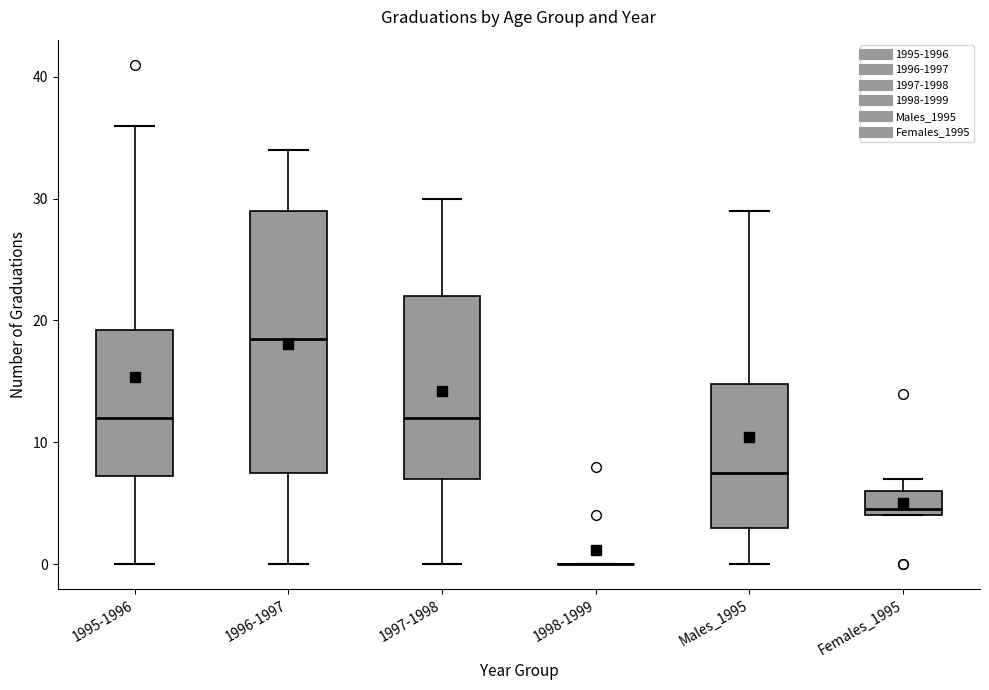

Which box is the tallest, from its lower edge to its upper edge?

1996-1997